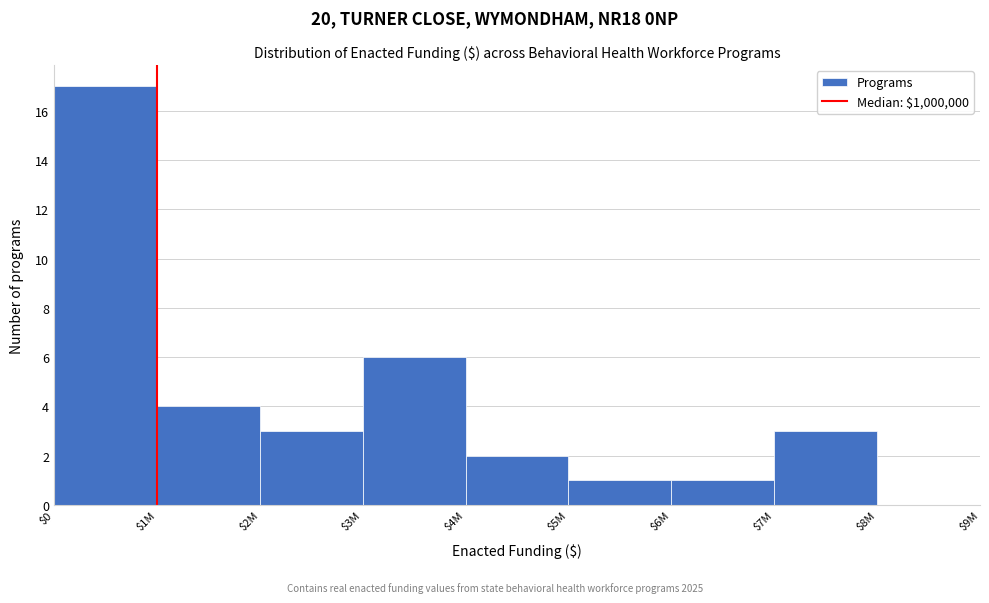

Reading right to left, list all the values displayed in this chart.

3	1	1	2	6	3	4	17